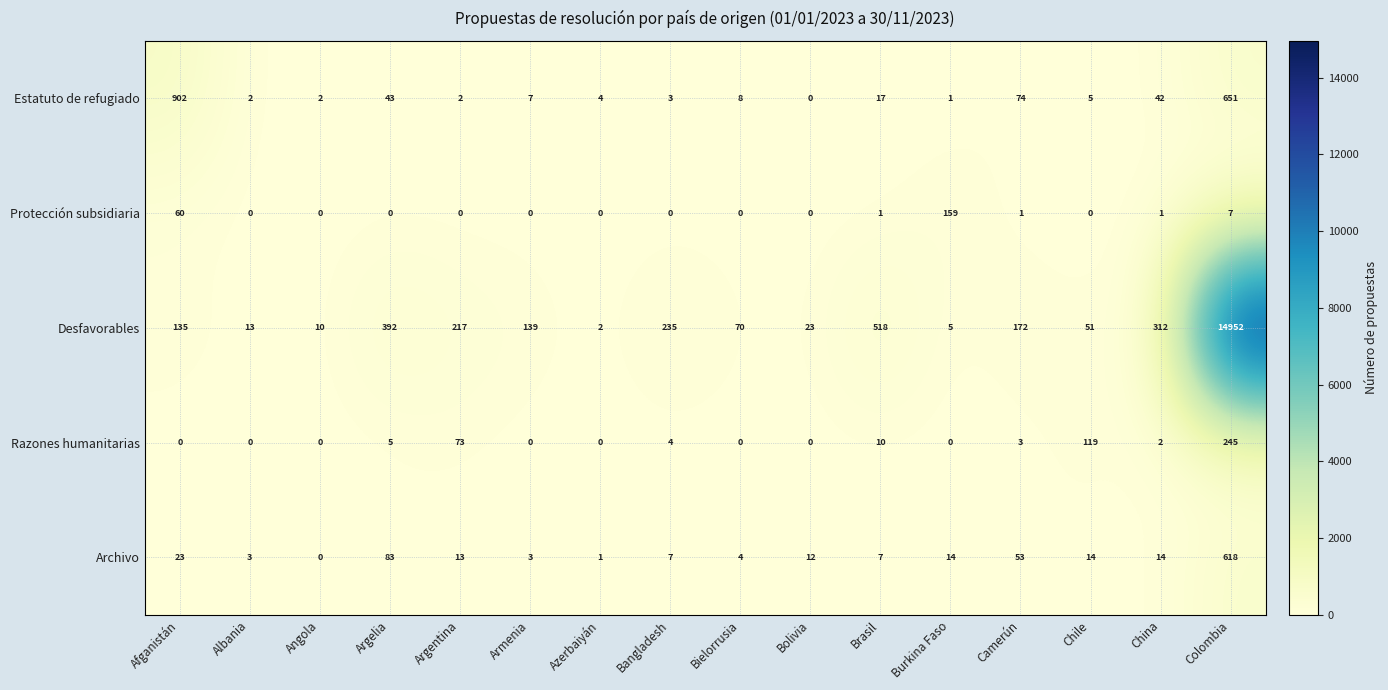

What is the sum of all Estatuto de refugiado values?

1763